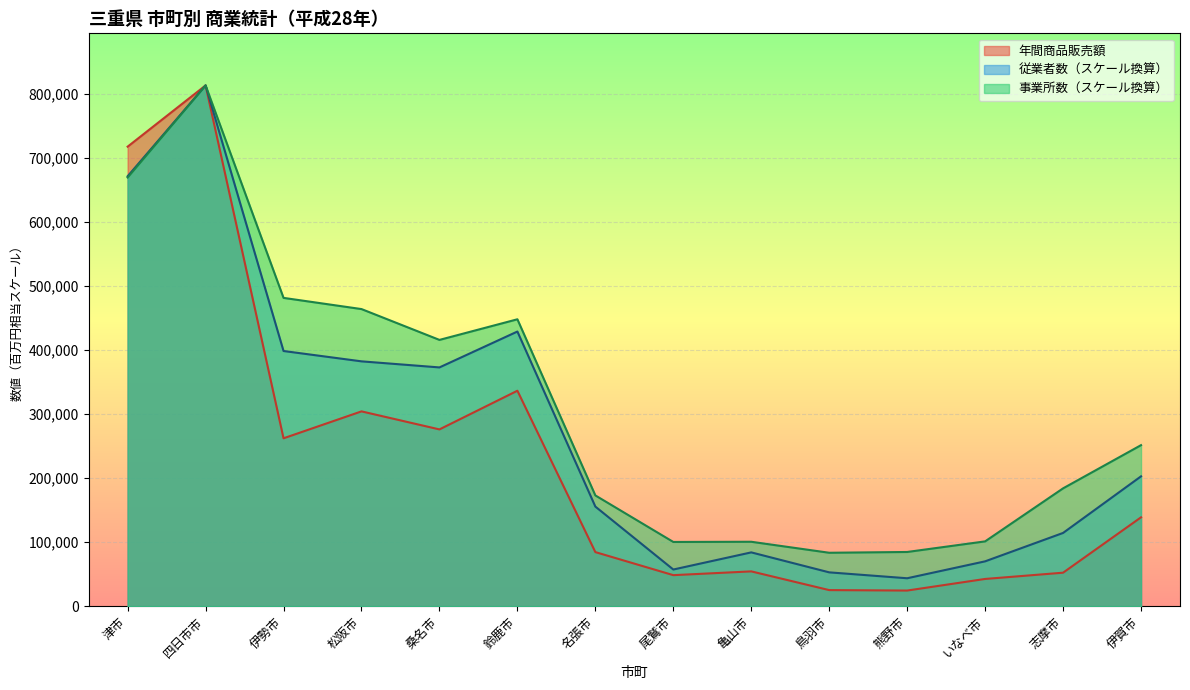

What is the value of the 事業所数 point at the 11th from the left?

84703.4